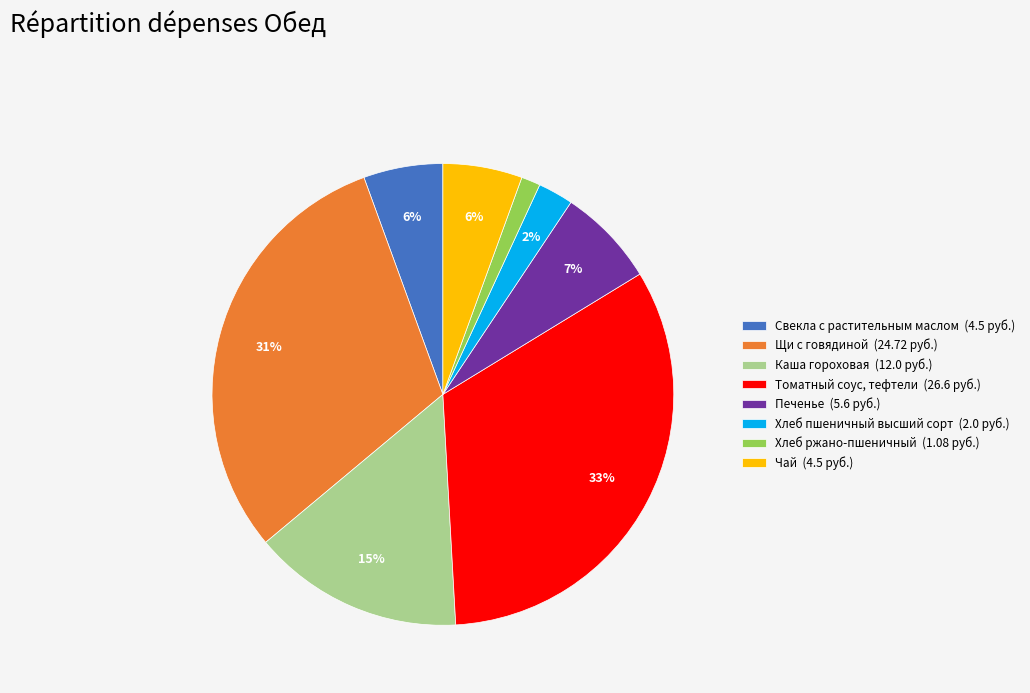

Is there a majority slice in this chart?

No